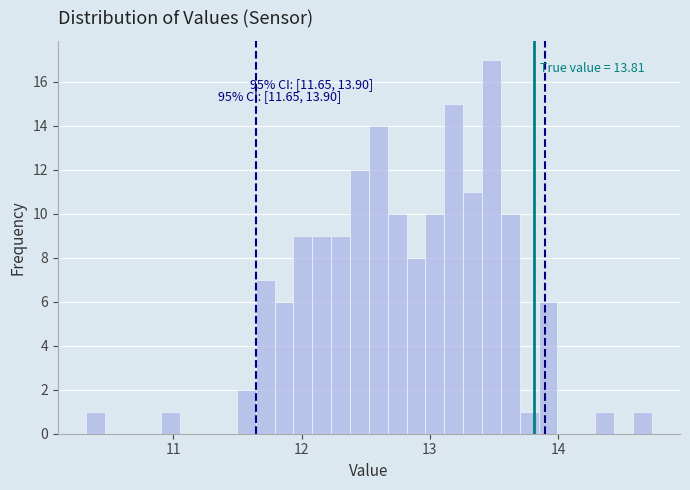

Around what value on the x-axis is the tallest bar? Give the approximate position of its centre, as read against the axis.

13.5